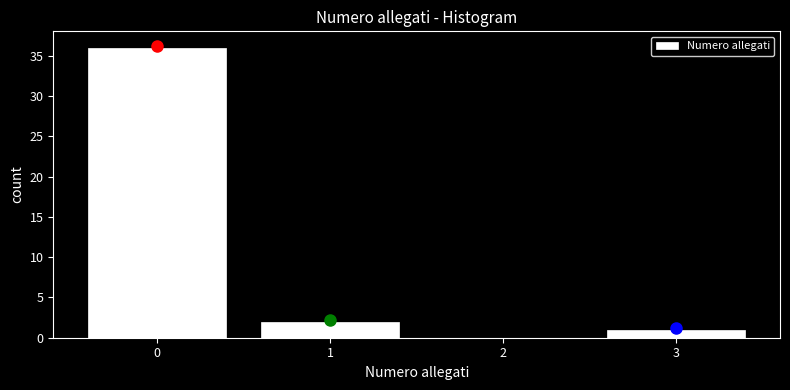

Reading left to right, list all the values displayed in this chart.

0=36	1=2	2=0	3=1